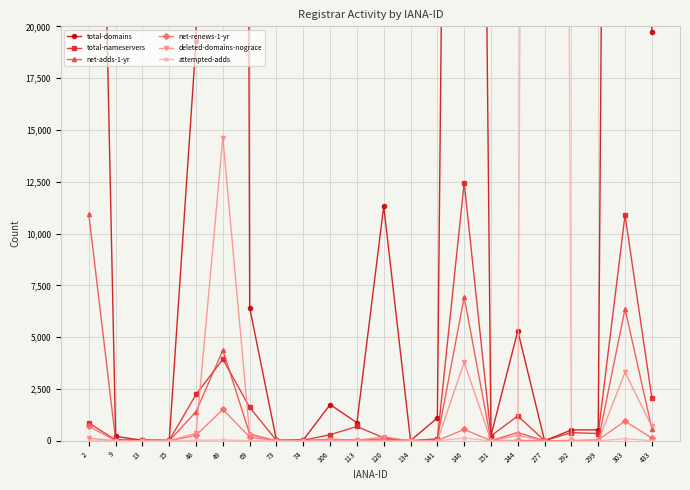

What is the difference between the highest and lowest values at 69?

6407